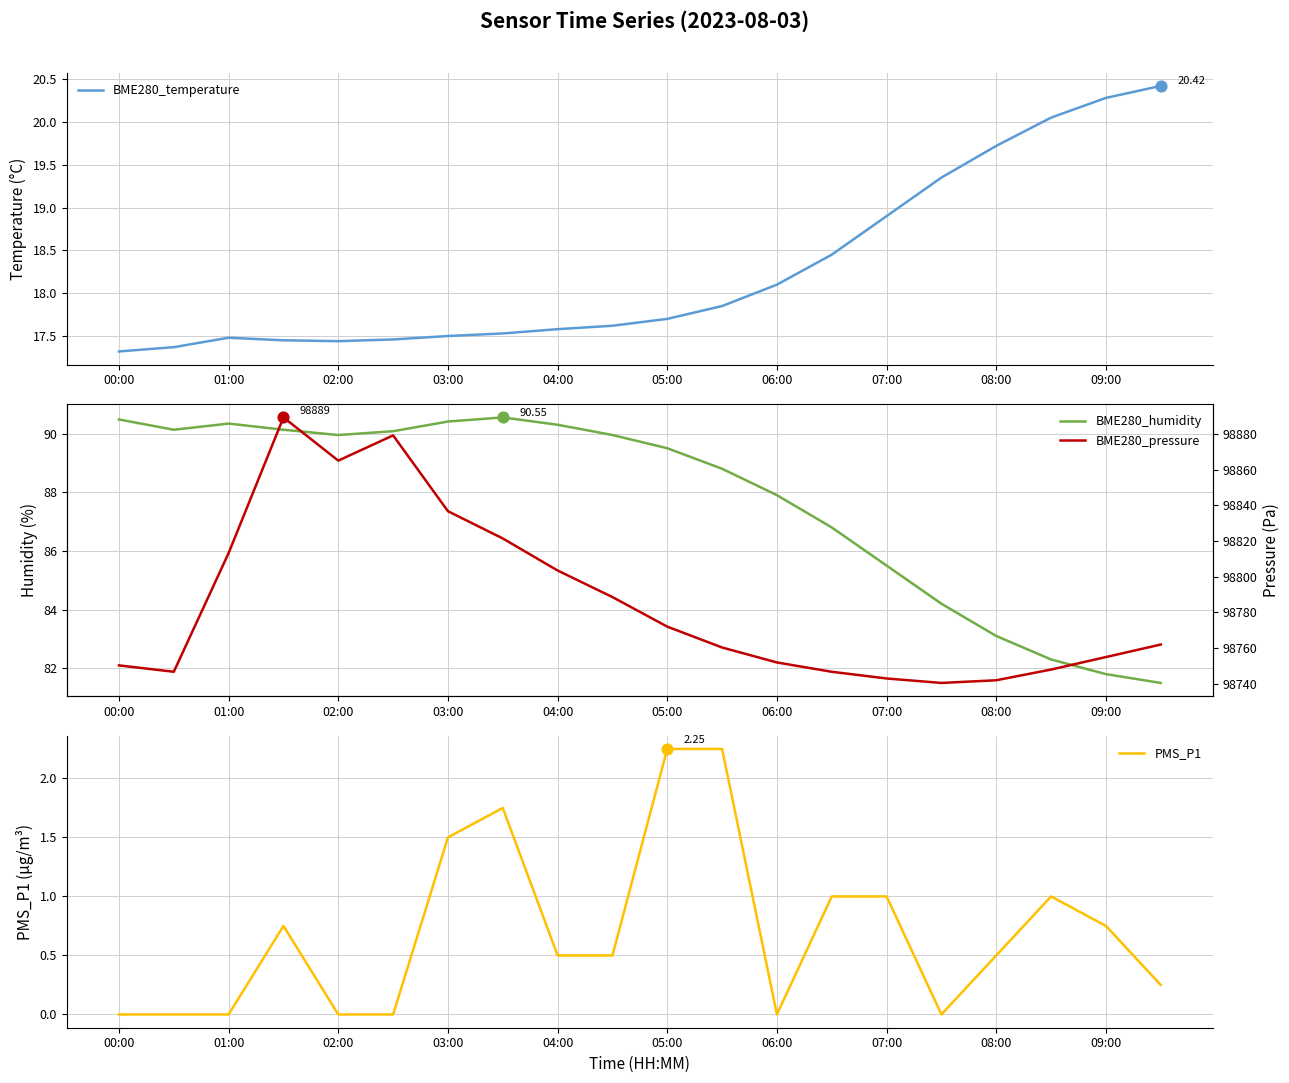

Which series reaches the maximum Y coordinate?

BME280_pressure